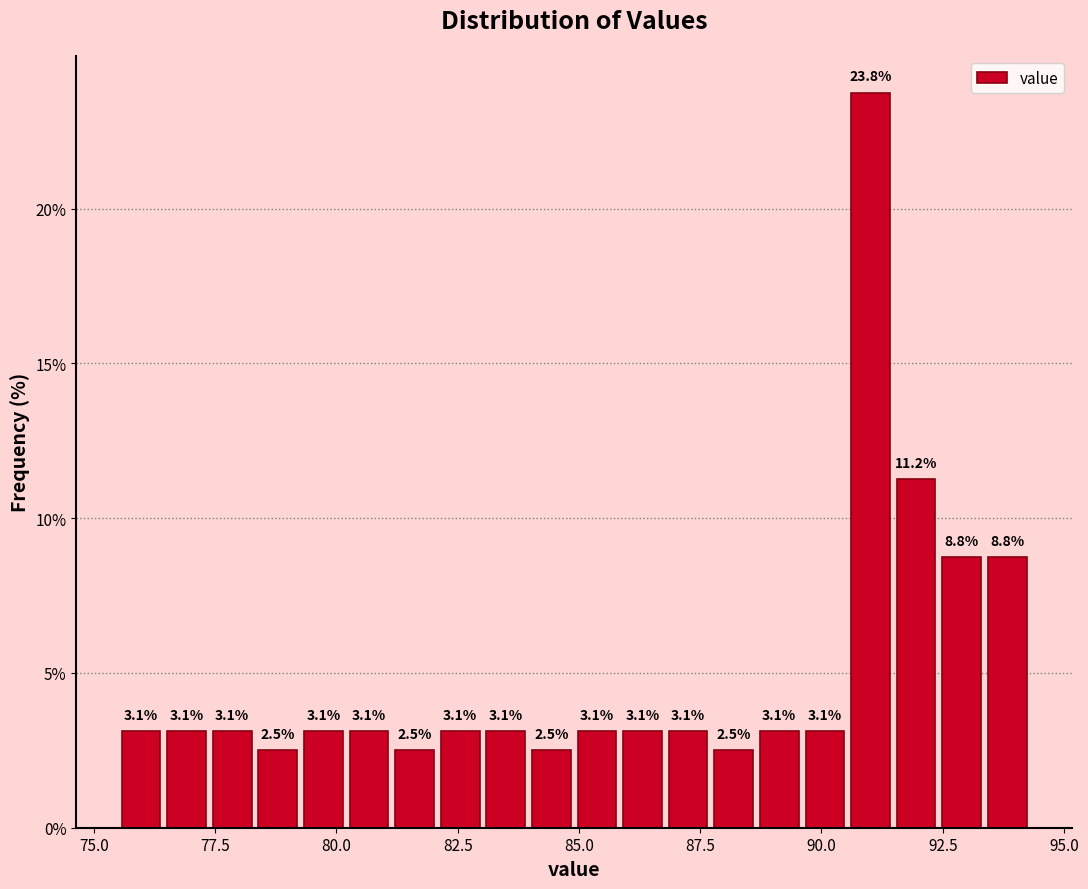

Read against the x-axis, roughly where is the centre of the tallest bar?

91.0